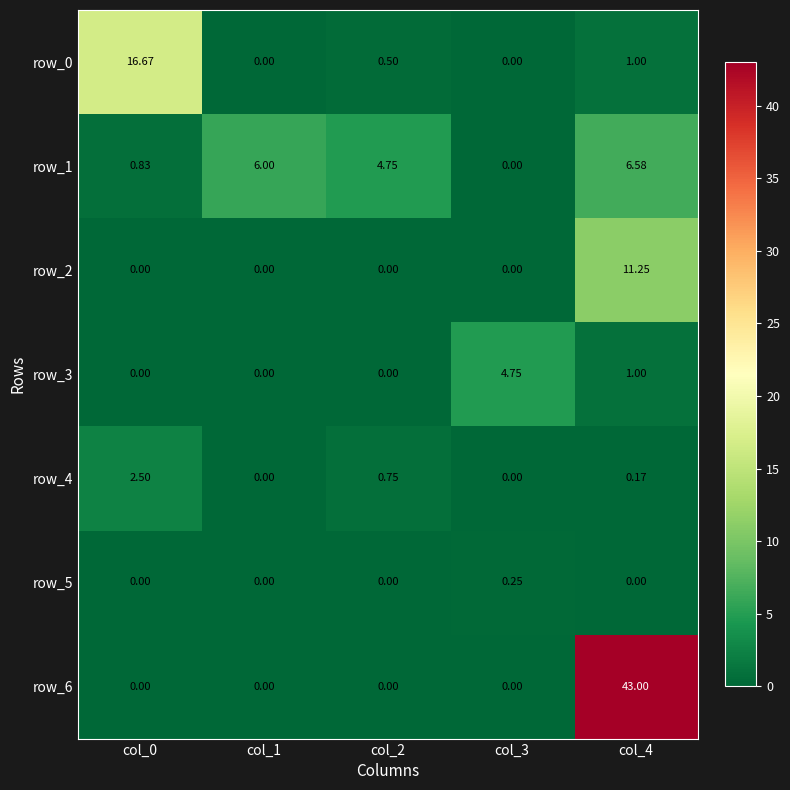

What is the difference between the maximum and second lowest values in the row_4 series?

2.5